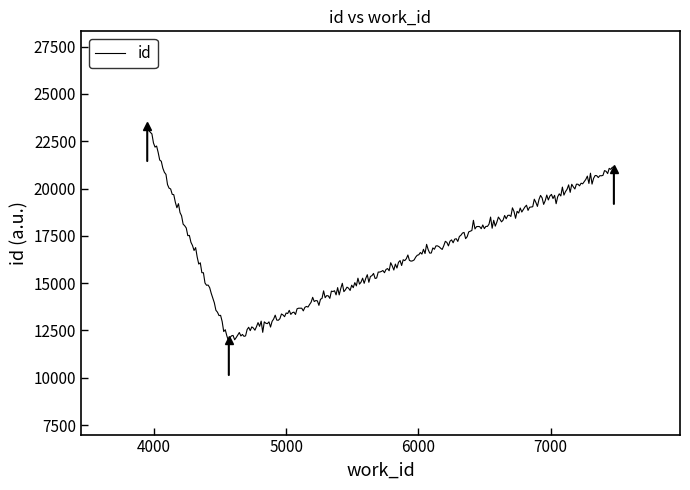

What is the maximum value shown in the chart?

23381.5